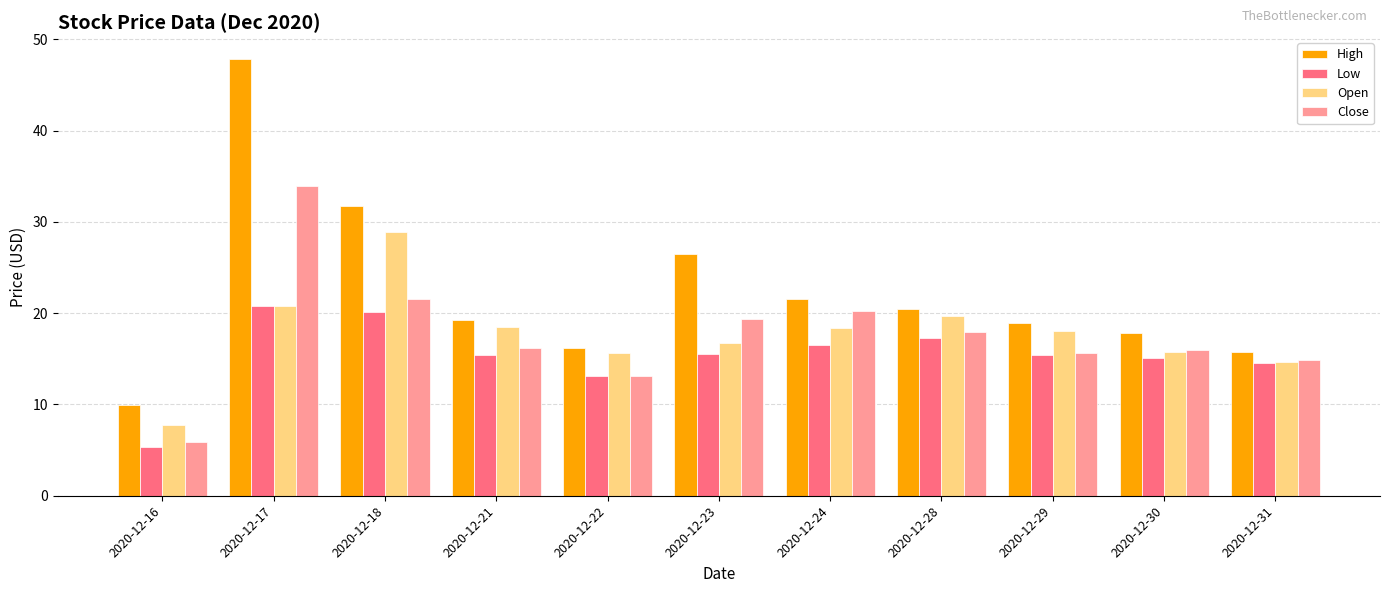

Is it true that High equals 41.2 at 2020-12-23?

False